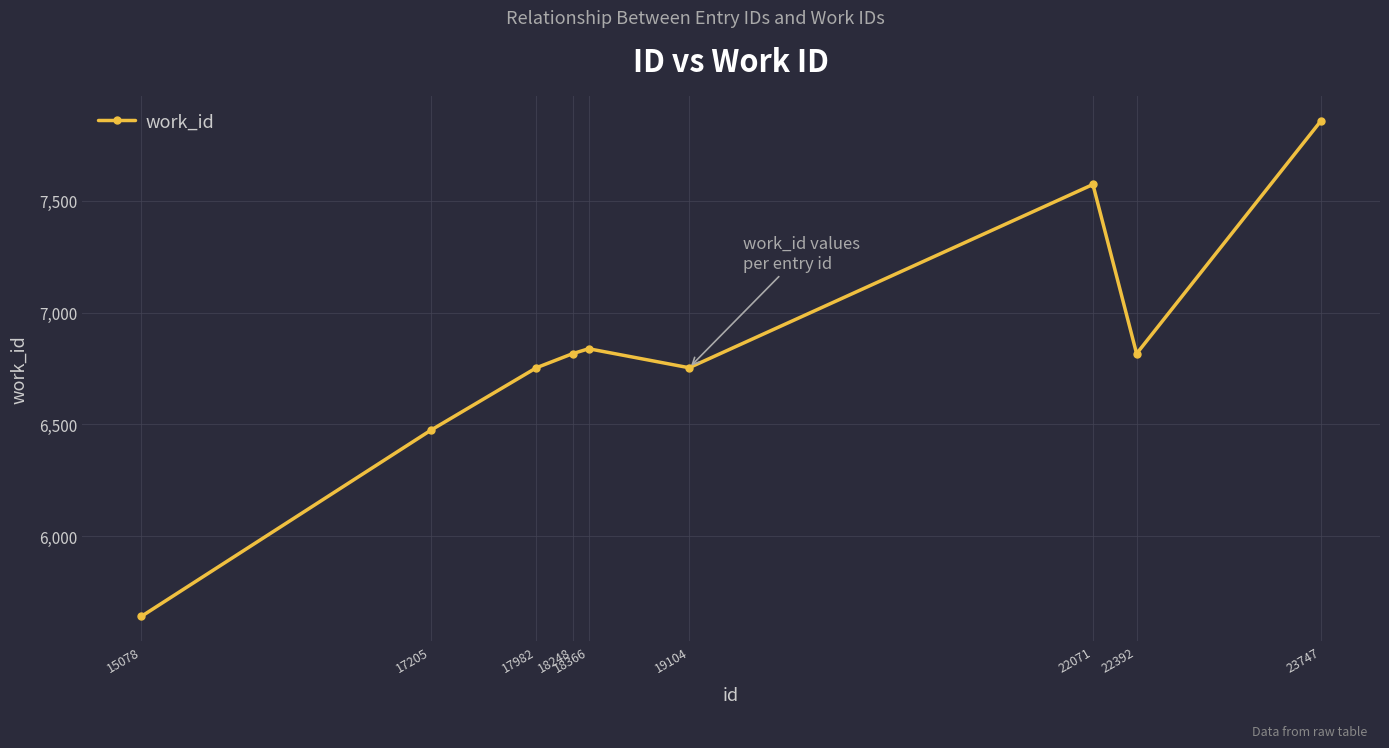

What is the smallest value displayed?

5640